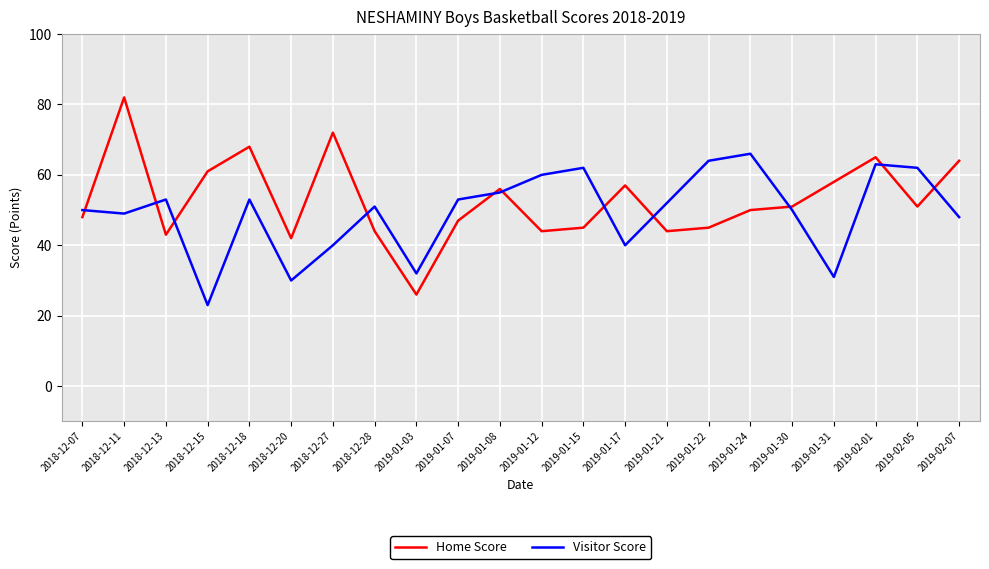

What is the sum of all Home Score values?

1163